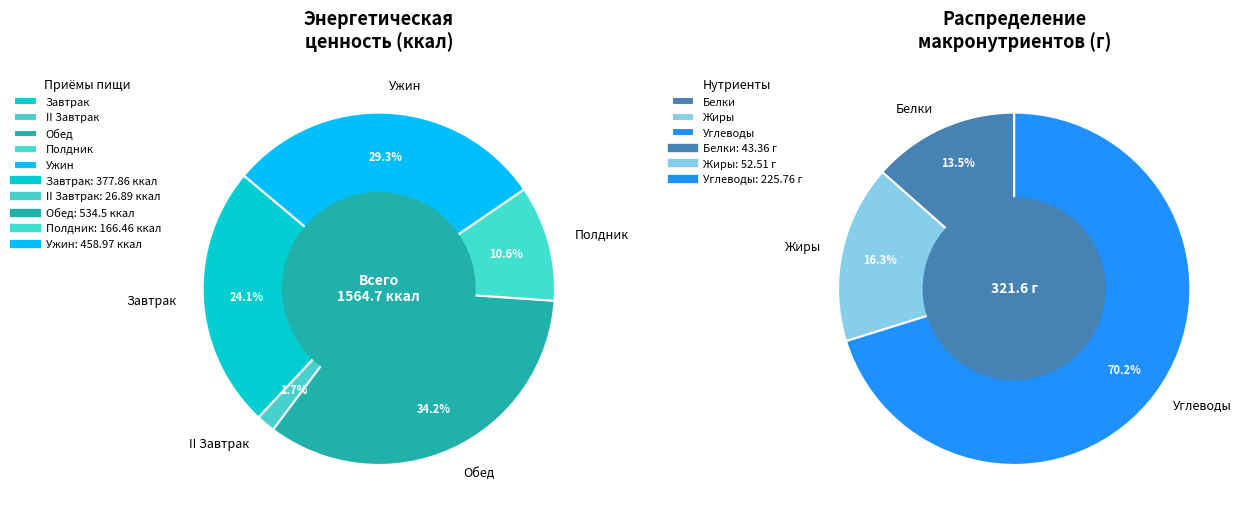

Combined, do Завтрак and Обед account for over 50%?

Yes